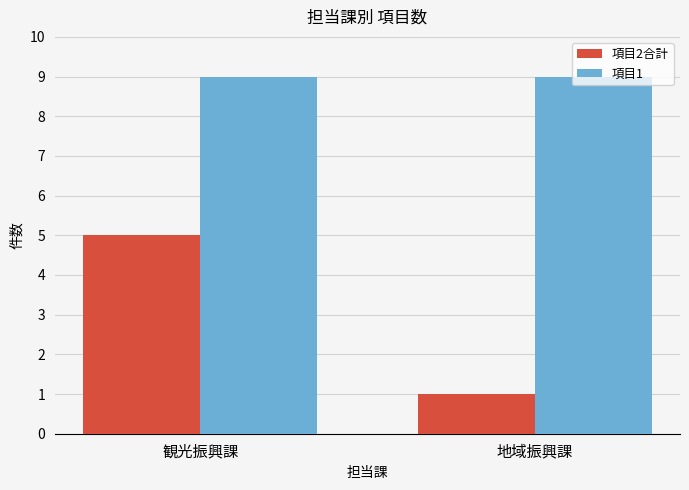

What is the maximum value for 項目2合計?

5